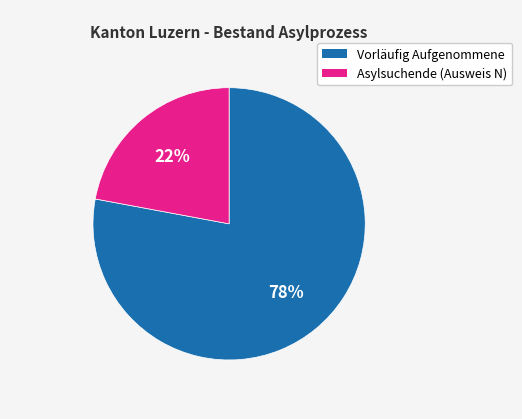

To the nearest percent, what percentage of the pie is Asylsuchende (Ausweis N)?

22%